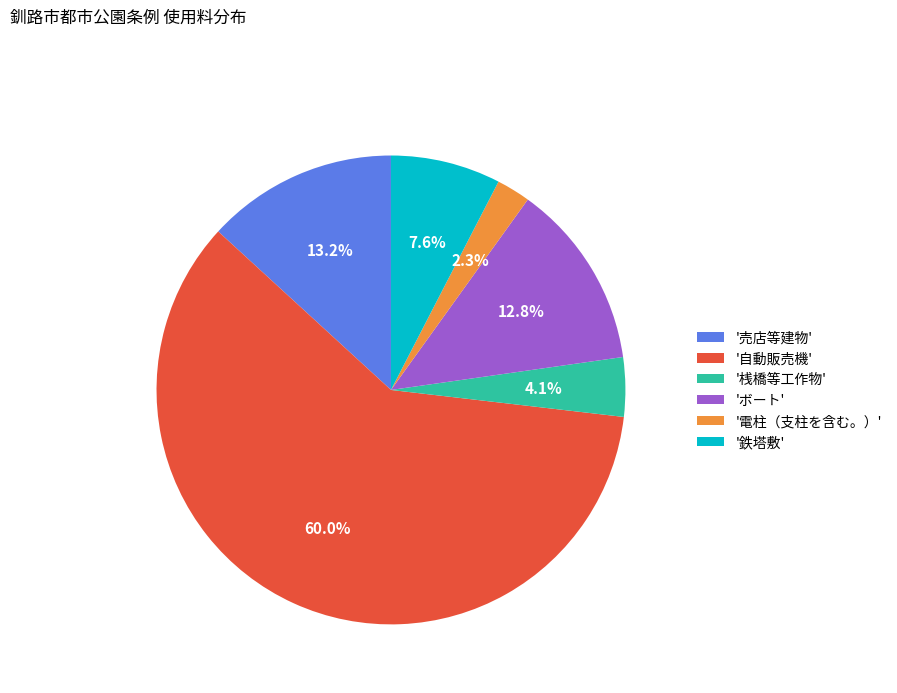

Which has a higher value, '桟橋等工作物' or 'ボート'?

'ボート'